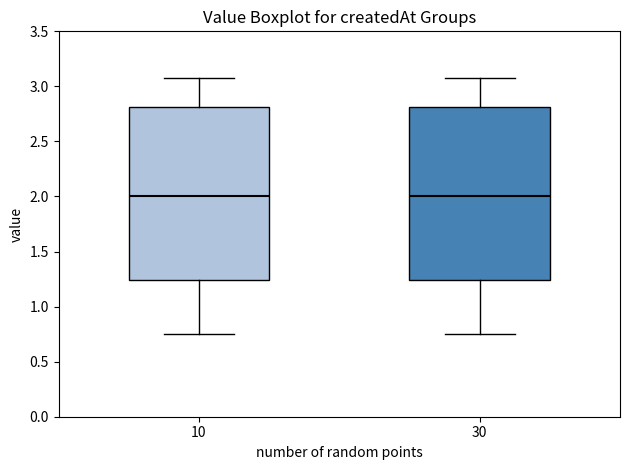

Reading left to right, read every box against the y-axis: the position of its median line, the range the box covers, and the ends of its whiskers. The values are not printed on the chart, so give them approximately, as read against the axis.

10: median 2.00, box 1.25 to 2.80, whiskers 0.75 to 3.10
30: median 2.00, box 1.25 to 2.80, whiskers 0.75 to 3.10